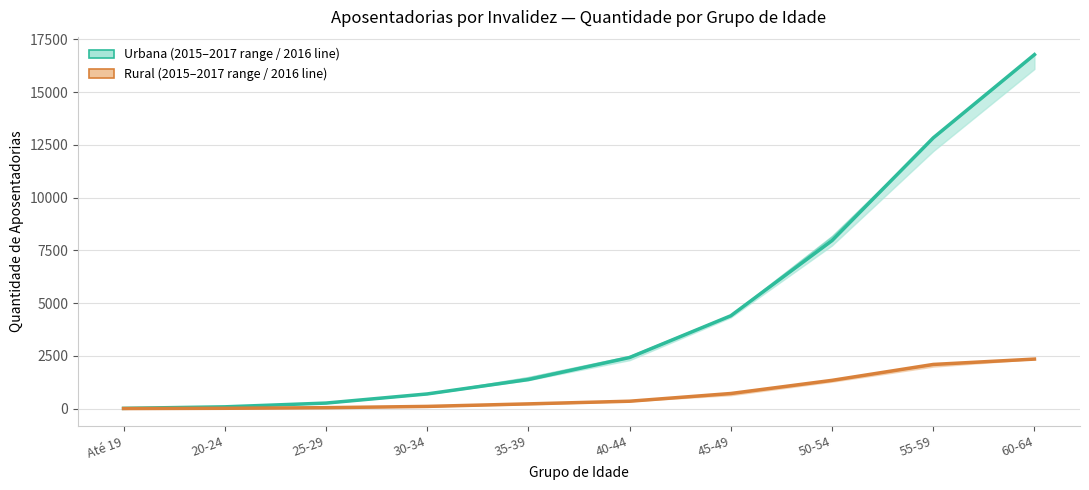

What is the approximate value of Rural Total 2016 at 60-64?

2345